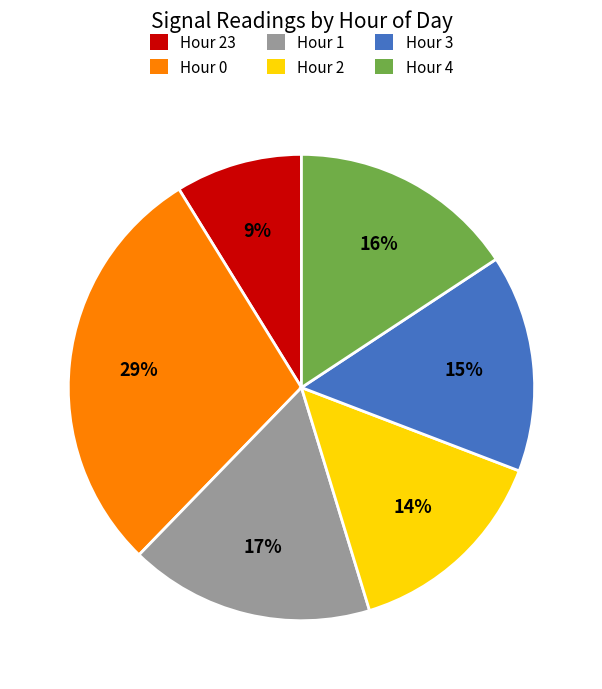

How many slices are in this pie chart?

6